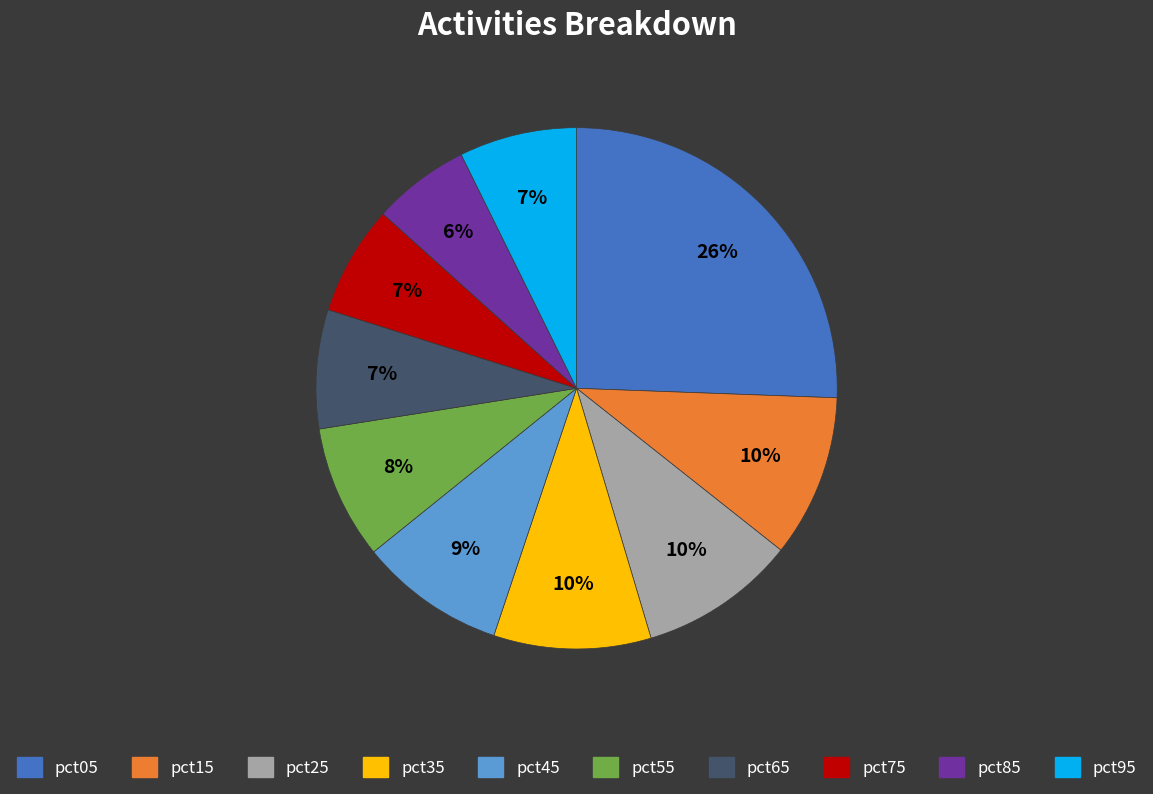

What is the smallest slice in the pie chart?

pct85